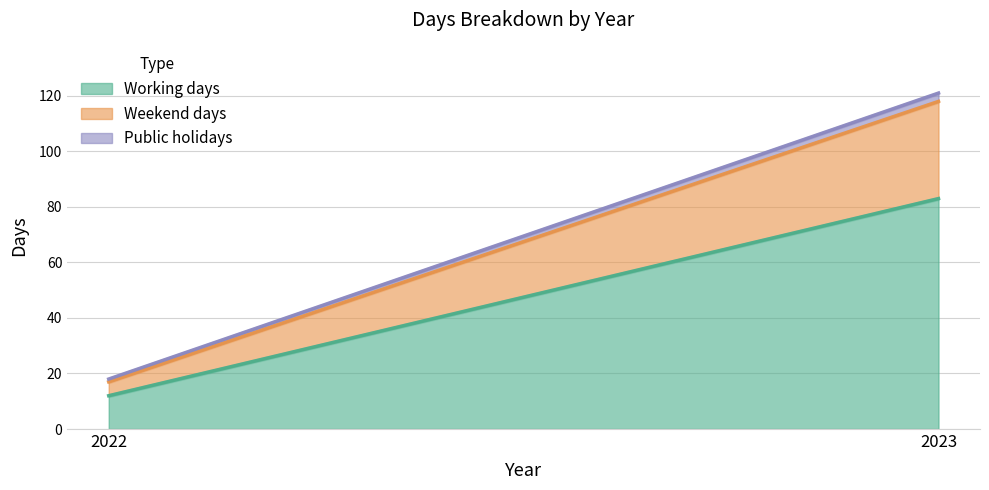

Reading left to right, transcribe all the data shown in this chart.

Working days: 12	83
Weekend days: 5	35
Public holidays: 1	3